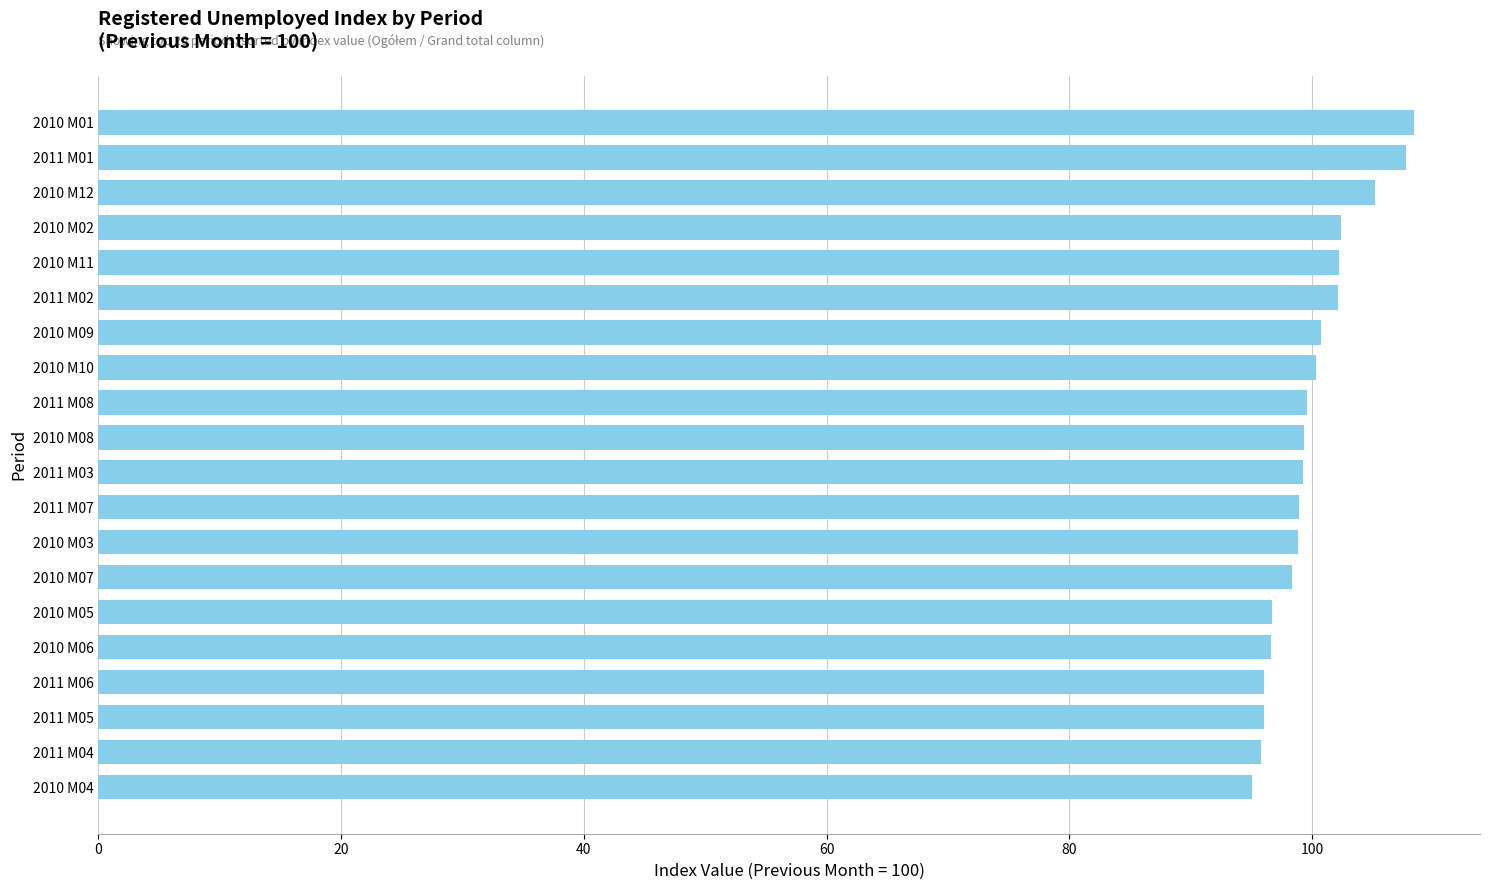

What is the difference between the maximum and minimum values?

13.4